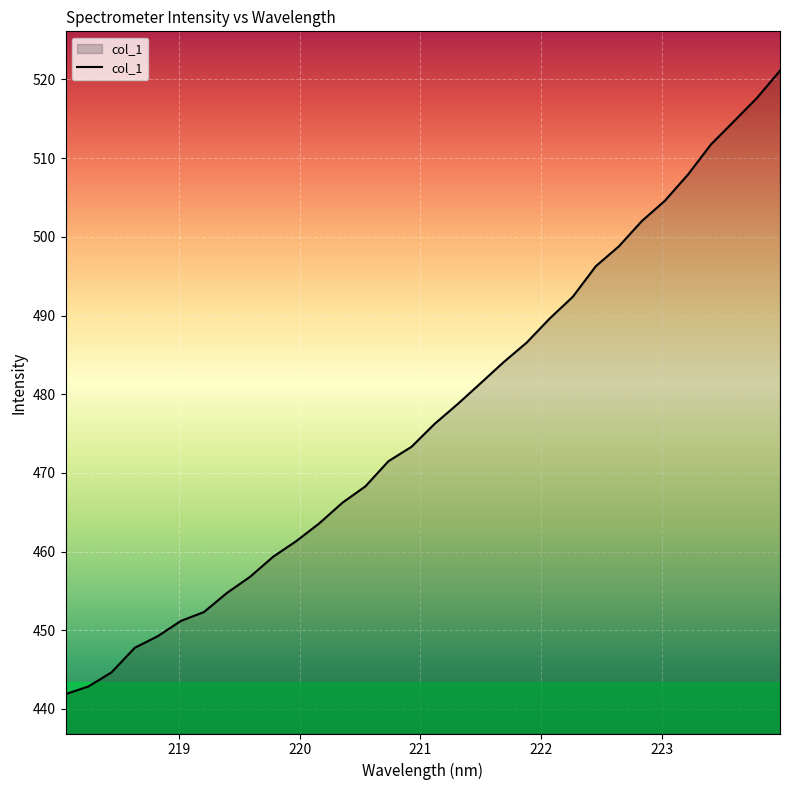

Does the chart have visible grid lines?

Yes